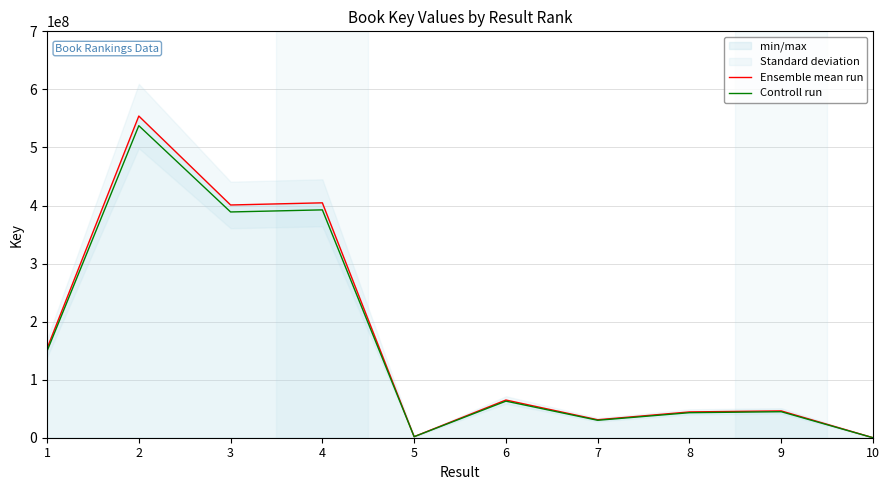

At 5, list the series in order from smallest to largest.

Controll run, Ensemble mean run